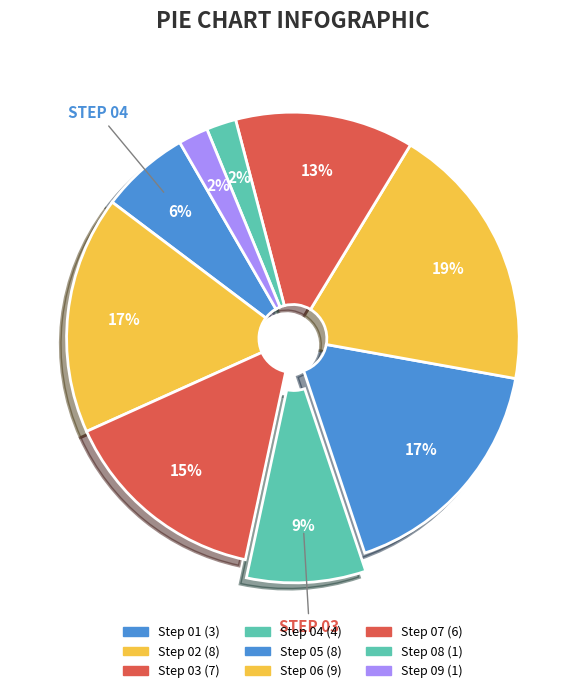

Count the number of slices in the pie.

9